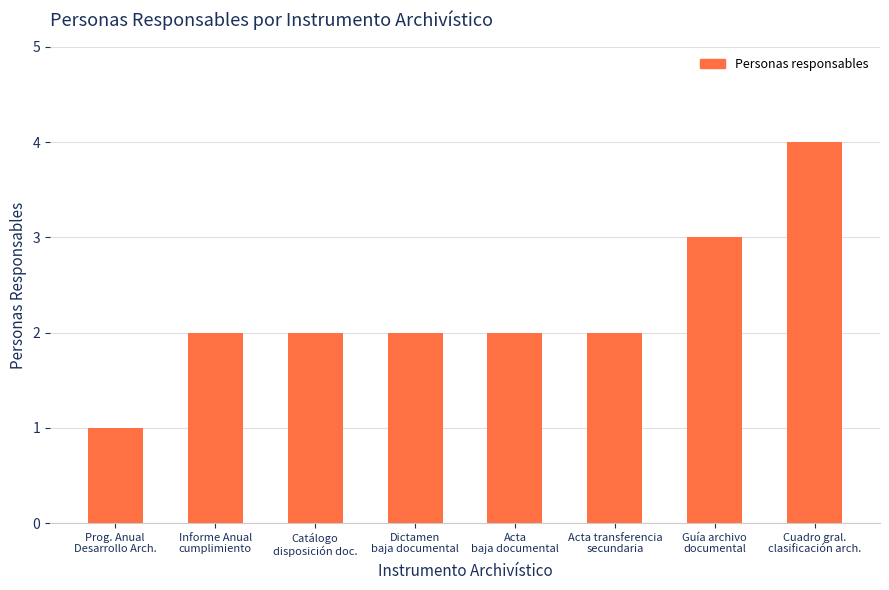

What is the difference between the second highest and second lowest values?

1